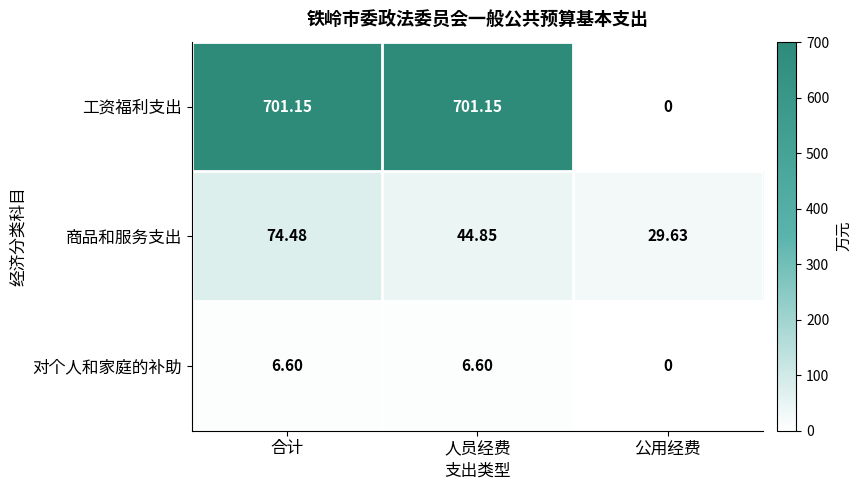

At which label is 商品和服务支出 closest to 52?

人员经费